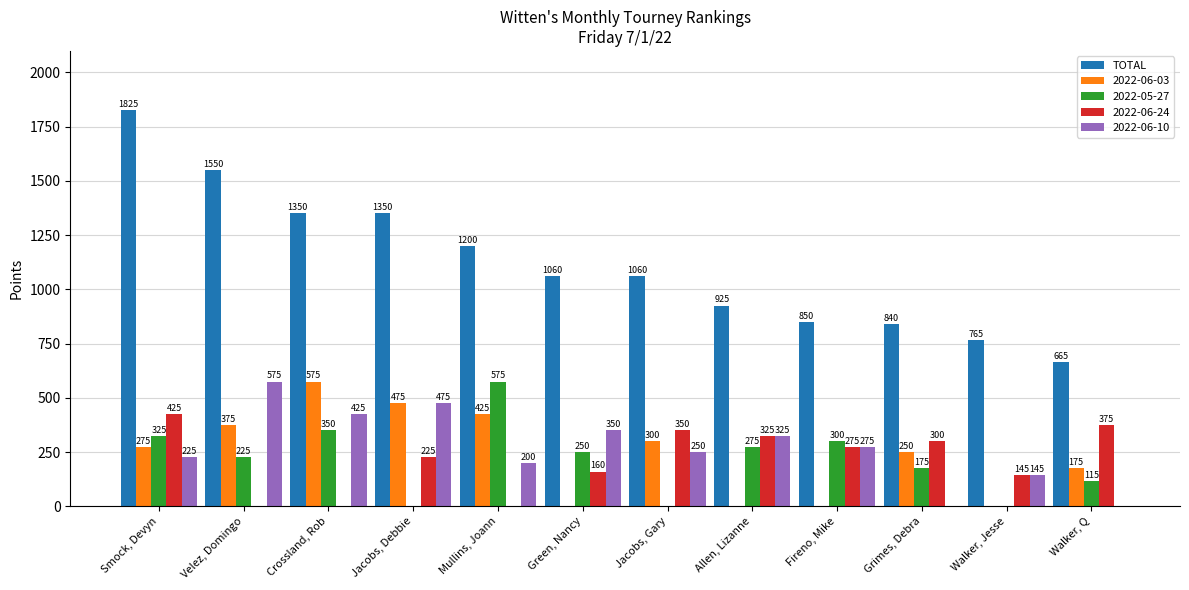

Reading right to left, transcribe all the data shown in this chart.

TOTAL: Walker, Q=665	Walker, Jesse=765	Grimes, Debra=840	Fireno, Mike=850	Allen, Lizanne=925	Jacobs, Gary=1060	Green, Nancy=1060	Mullins, Joann=1200	Jacobs, Debbie=1350	Crossland, Rob=1350	Velez, Domingo=1550	Smock, Devyn=1825
2022-06-03: Walker, Q=175	Walker, Jesse=0	Grimes, Debra=250	Fireno, Mike=0	Allen, Lizanne=0	Jacobs, Gary=300	Green, Nancy=0	Mullins, Joann=425	Jacobs, Debbie=475	Crossland, Rob=575	Velez, Domingo=375	Smock, Devyn=275
2022-05-27: Walker, Q=115	Walker, Jesse=0	Grimes, Debra=175	Fireno, Mike=300	Allen, Lizanne=275	Jacobs, Gary=0	Green, Nancy=250	Mullins, Joann=575	Jacobs, Debbie=0	Crossland, Rob=350	Velez, Domingo=225	Smock, Devyn=325
2022-06-24: Walker, Q=375	Walker, Jesse=145	Grimes, Debra=300	Fireno, Mike=275	Allen, Lizanne=325	Jacobs, Gary=350	Green, Nancy=160	Mullins, Joann=0	Jacobs, Debbie=225	Crossland, Rob=0	Velez, Domingo=0	Smock, Devyn=425
2022-06-10: Walker, Q=0	Walker, Jesse=145	Grimes, Debra=0	Fireno, Mike=275	Allen, Lizanne=325	Jacobs, Gary=250	Green, Nancy=350	Mullins, Joann=200	Jacobs, Debbie=475	Crossland, Rob=425	Velez, Domingo=575	Smock, Devyn=225